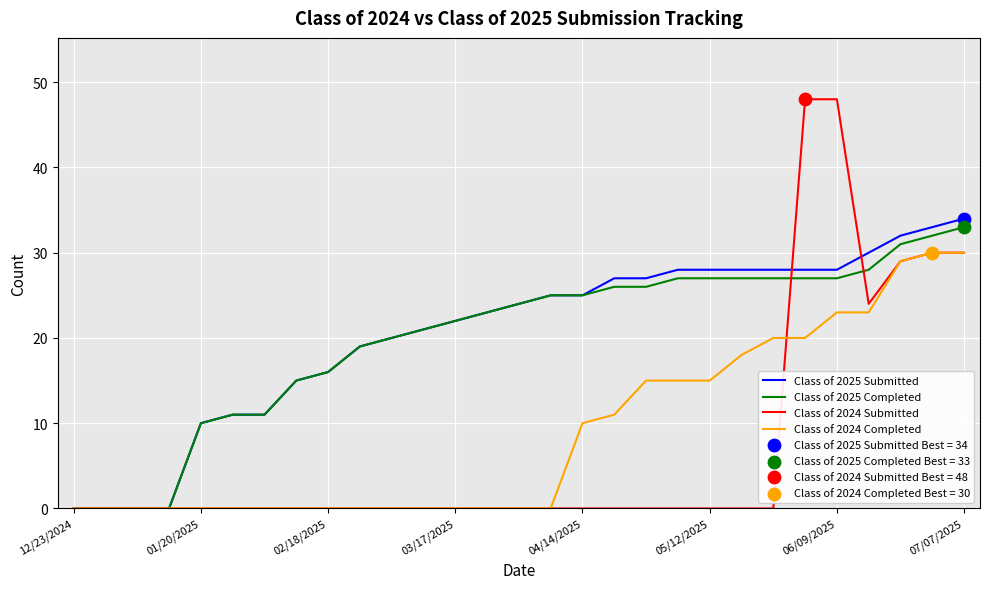

Which series has the widest spread of values?

Class of 2024 Submitted